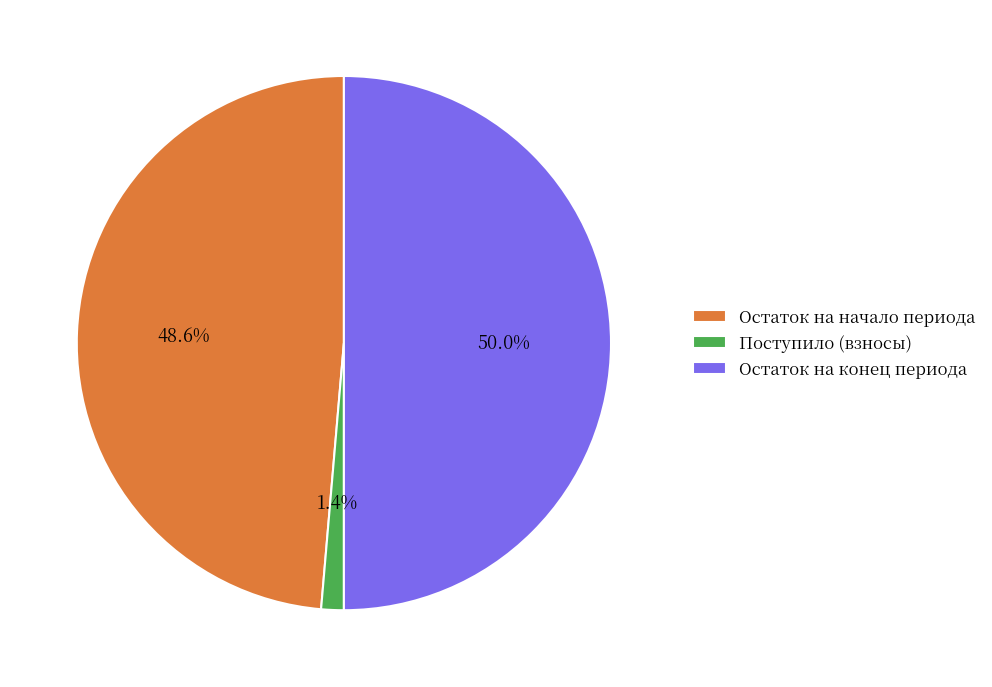

Rank the categories by value from lowest to highest.

Поступило (взносы), Остаток на начало периода, Остаток на конец периода